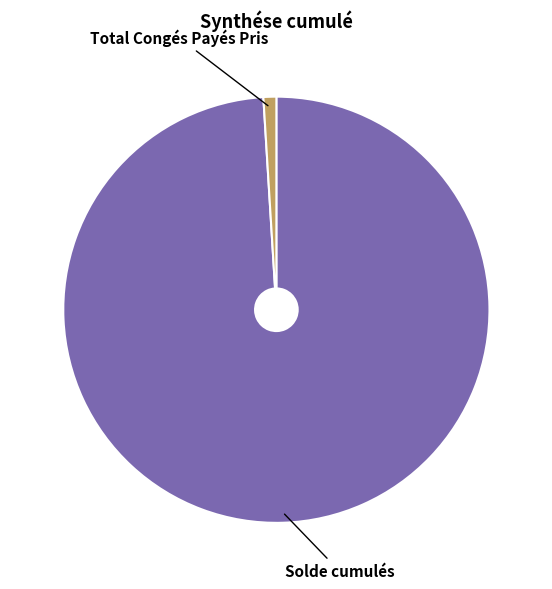

Between Solde cumulés and Total Congés Payés Pris, which is larger?

Solde cumulés